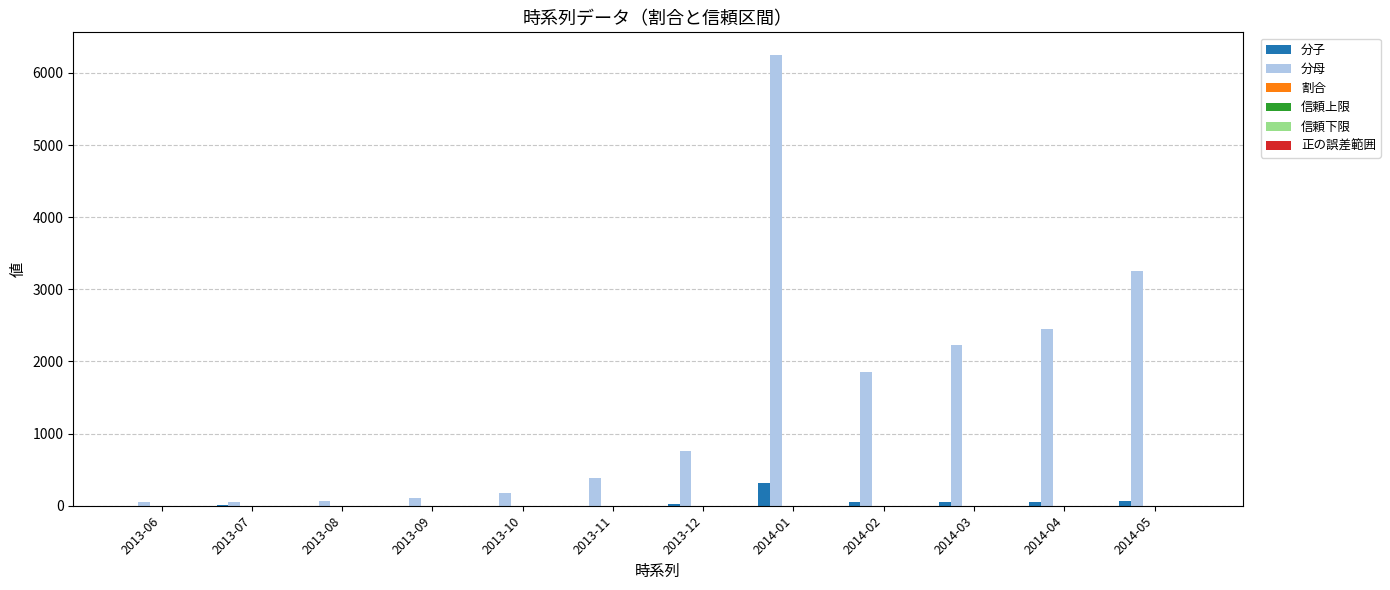

Is it true that 分母 equals 182.0 at 2013-10?

True